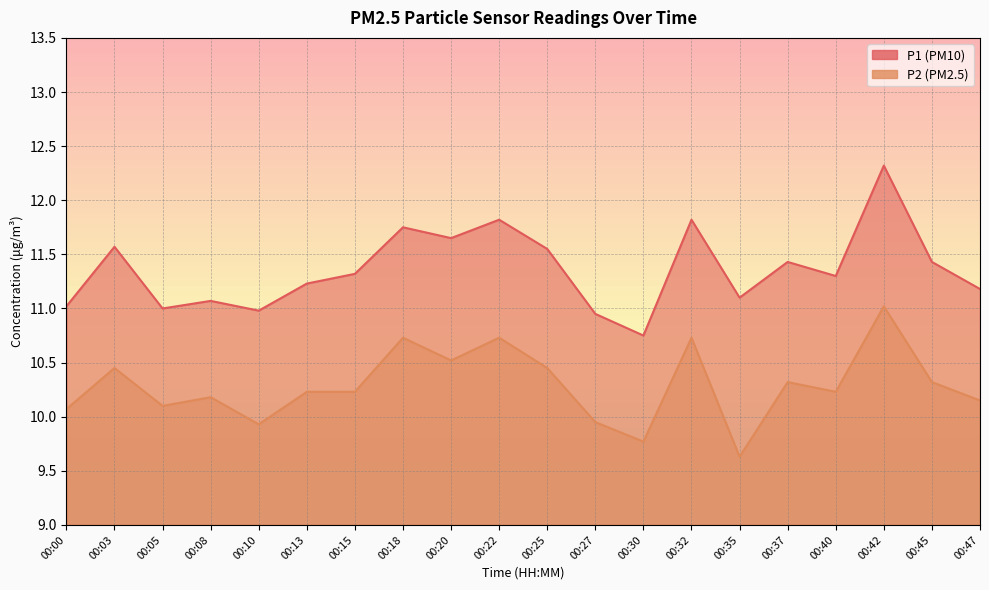

What is the average value of the P2 series?

10.3